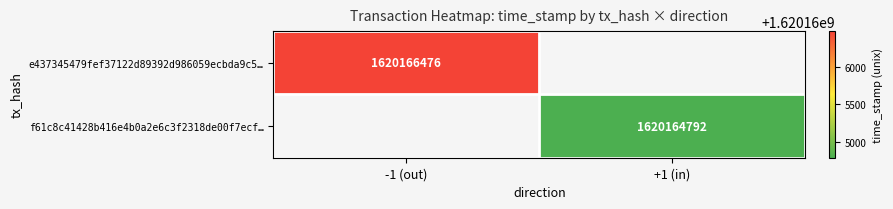

Is the value of e437345479fef37122d89392d986059ecbda9c5… at -1 (out) greater than the value of f61c8c41428b416e4b0a2e6c3f2318de00f7ecf… at +1 (in)?

Yes